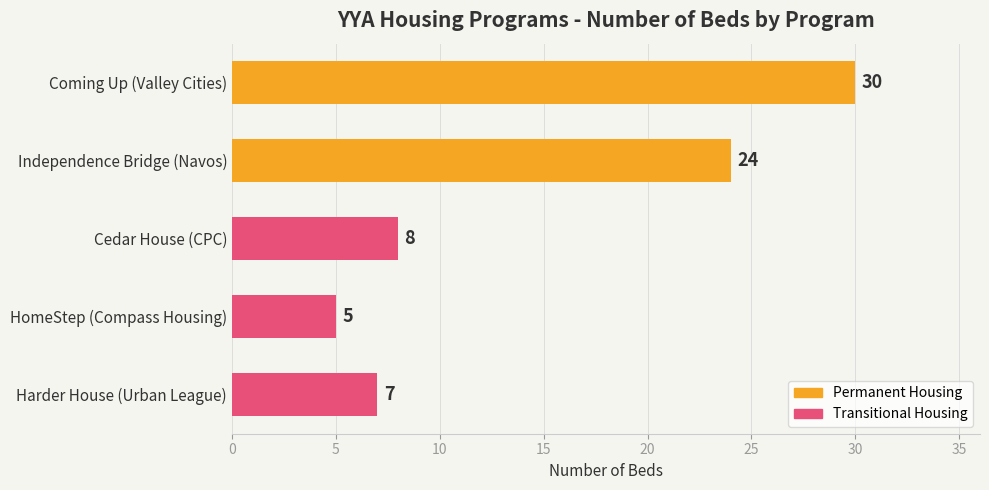

List the labels in order of value, largest first.

Coming Up (Valley Cities), Independence Bridge (Navos), Cedar House (CPC), Harder House (Urban League), HomeStep (Compass Housing)